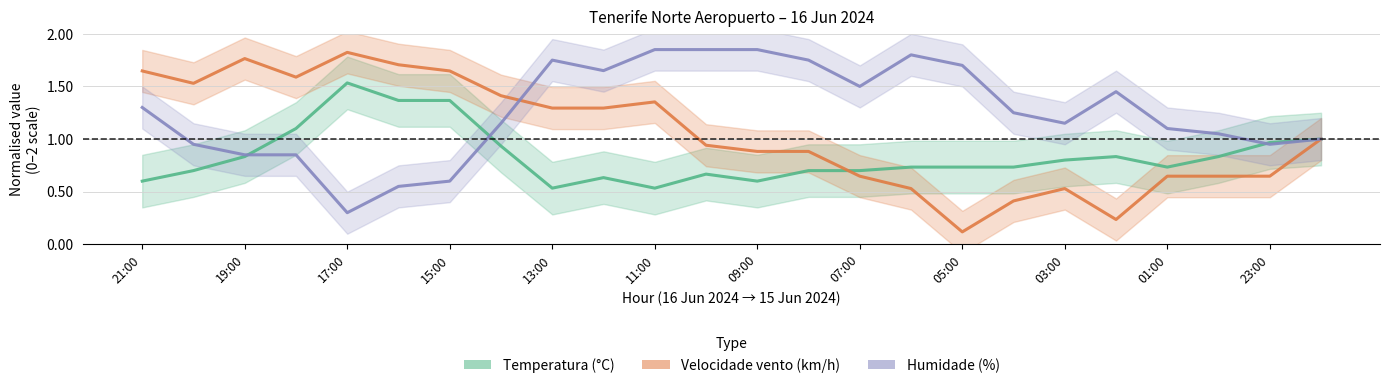

What is the maximum value for Velocidade vento (km/h)?

1.8